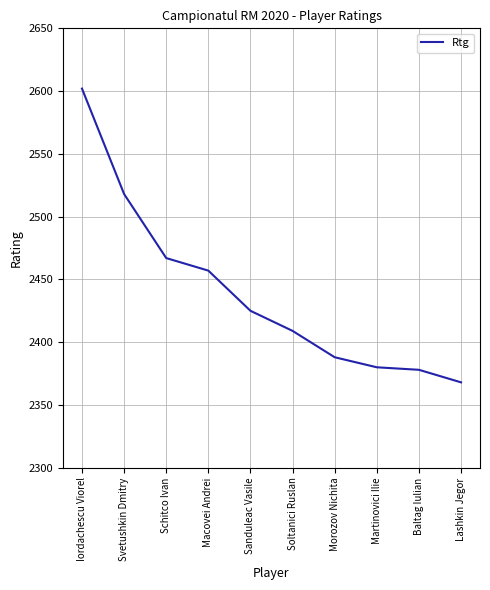

What position from the left is Martinovici Ilie?

8